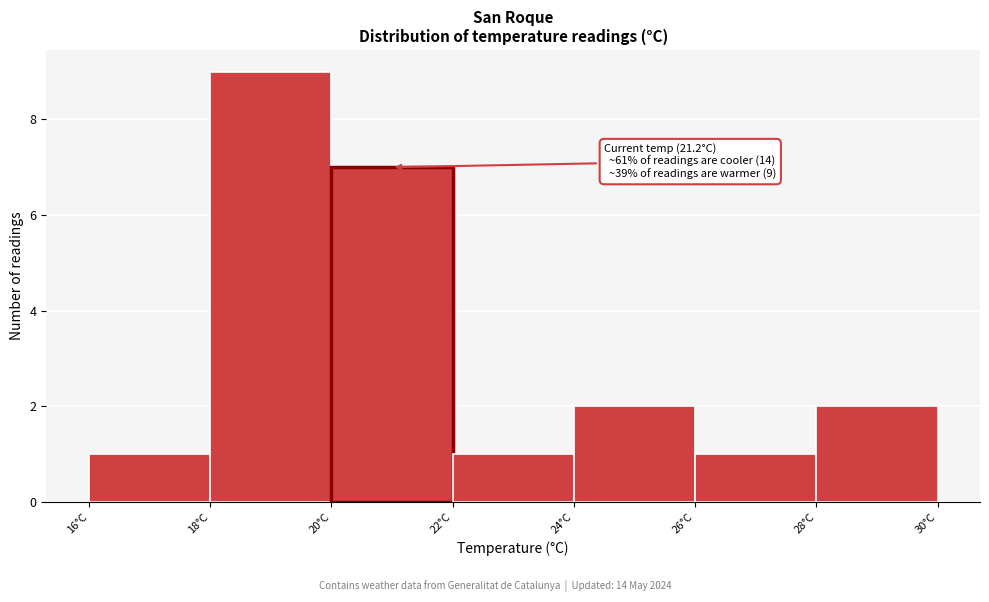

Over which range of the x-axis is the bar tallest?

18 to 20